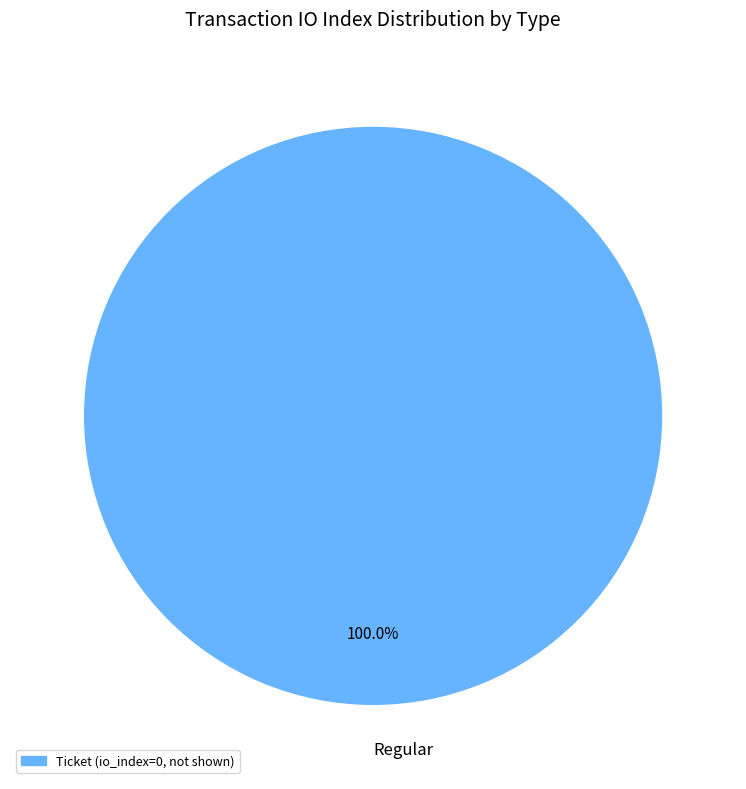

Count the number of slices in the pie.

1